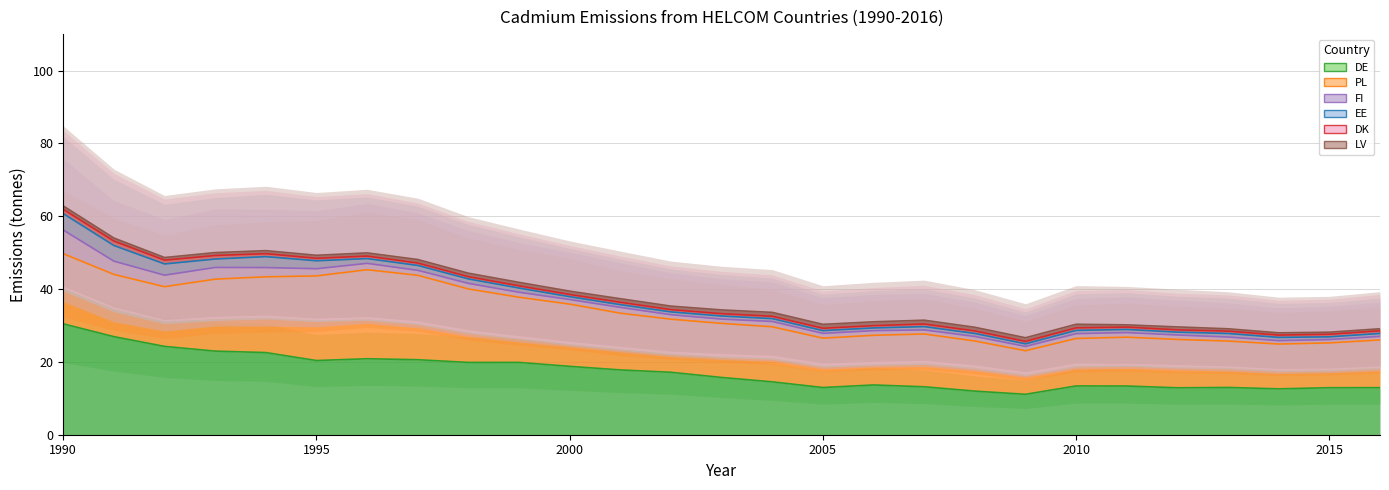

What is the sum of the DK values at 2006 and 2004?

1.3